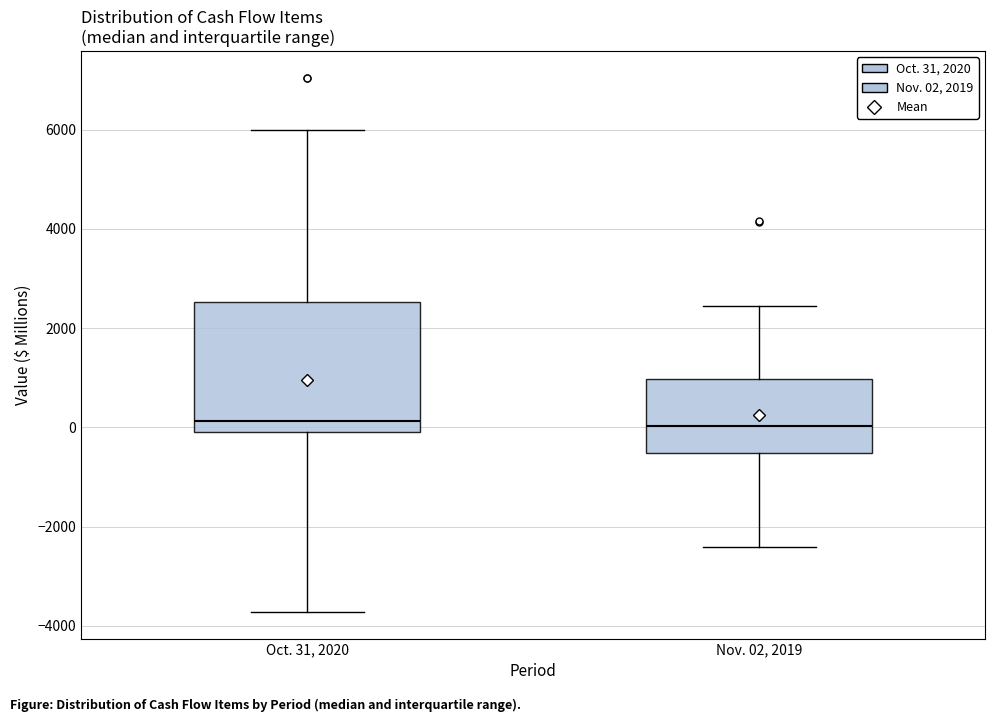

Reading left to right, read every box against the y-axis: the position of its median line, the range the box covers, and the ends of its whiskers. The values are not printed on the chart, so give them approximately, as read against the axis.

Oct. 31, 2020: median 200, box 0 to 2600, whiskers -3800 to 6000
Nov. 02, 2019: median 0, box -600 to 1000, whiskers -2400 to 2400